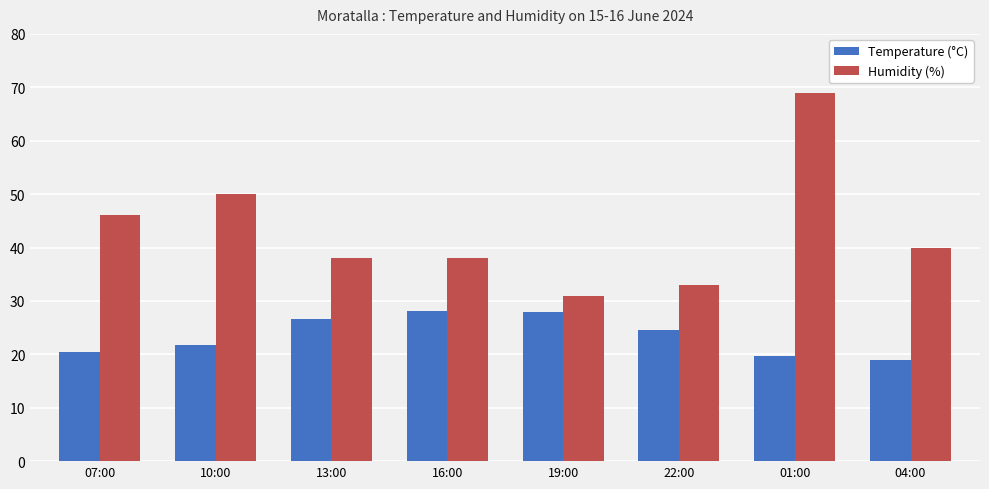

List the series in order of their peak value, lowest first.

Temperature (°C), Humidity (%)